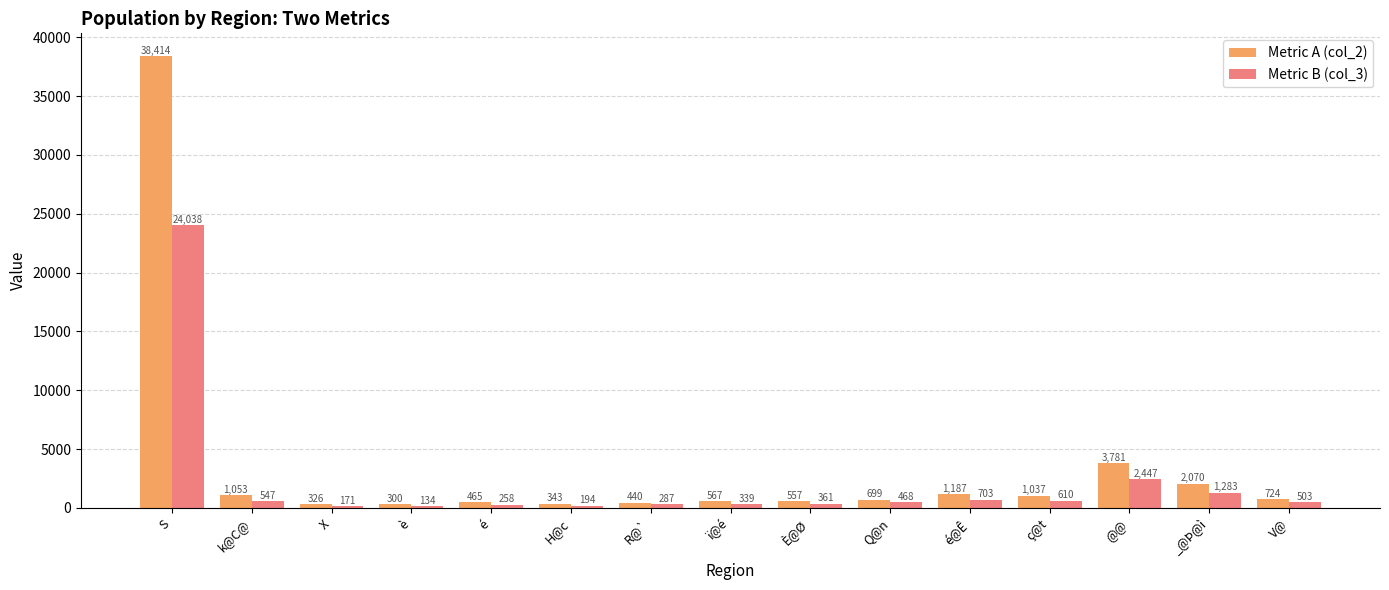

Reading right to left, list all the values displayed in this chart.

Metric A (col_2): 724	2070	3781	1037	1187	699	557	567	440	343	465	300	326	1053	38414
Metric B (col_3): 503	1283	2447	610	703	468	361	339	287	194	258	134	171	547	24038